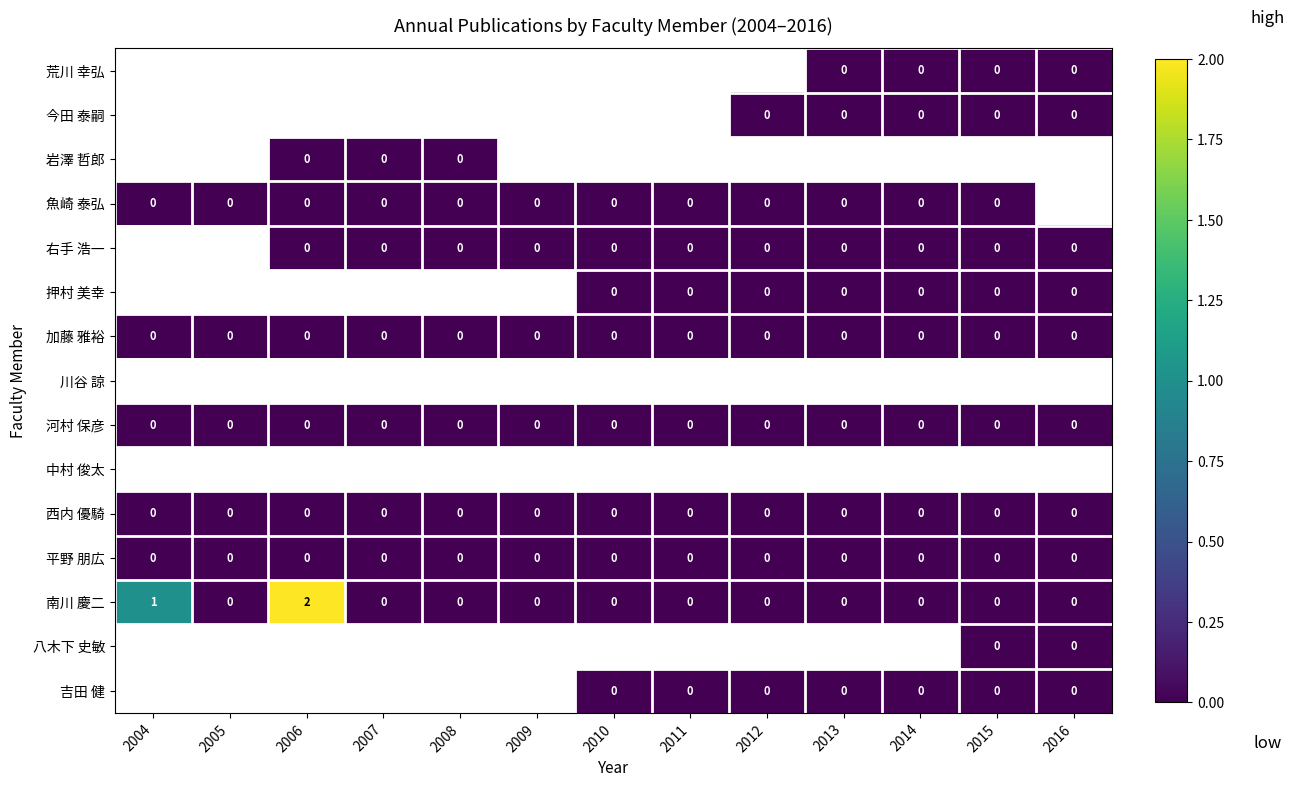

Which has a higher value, 2015 or 2012?

2012